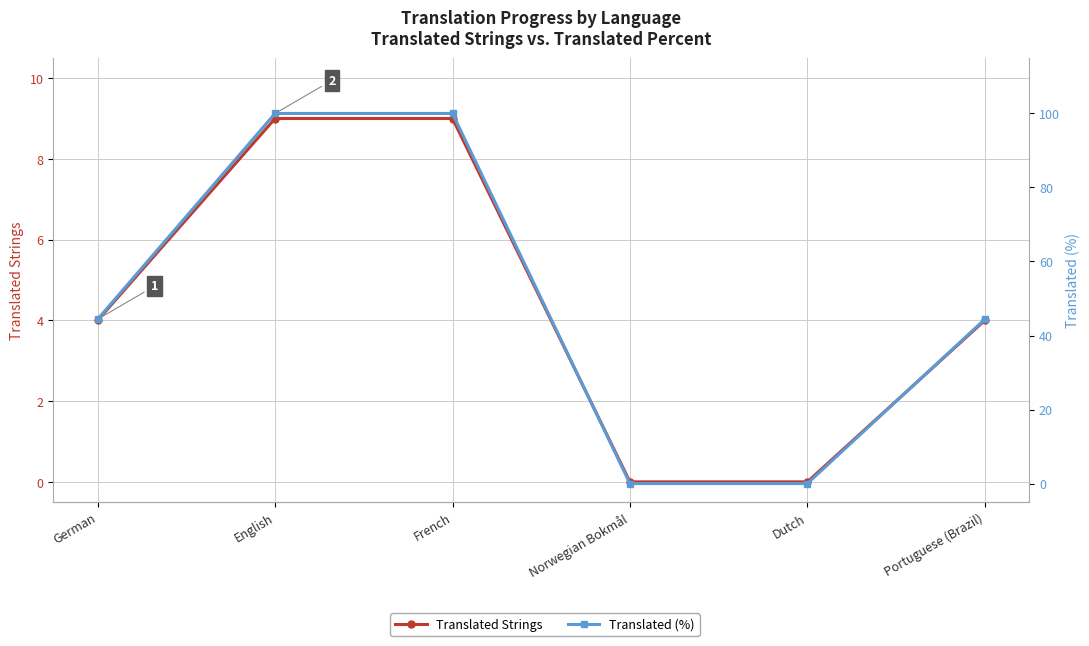

What is the label of the 1st point from the right?

Portuguese (Brazil)